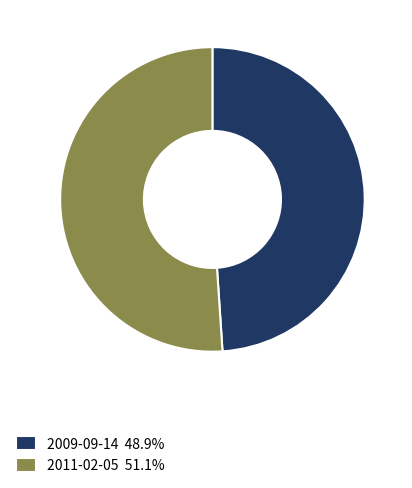

Is there a majority slice in this chart?

Yes